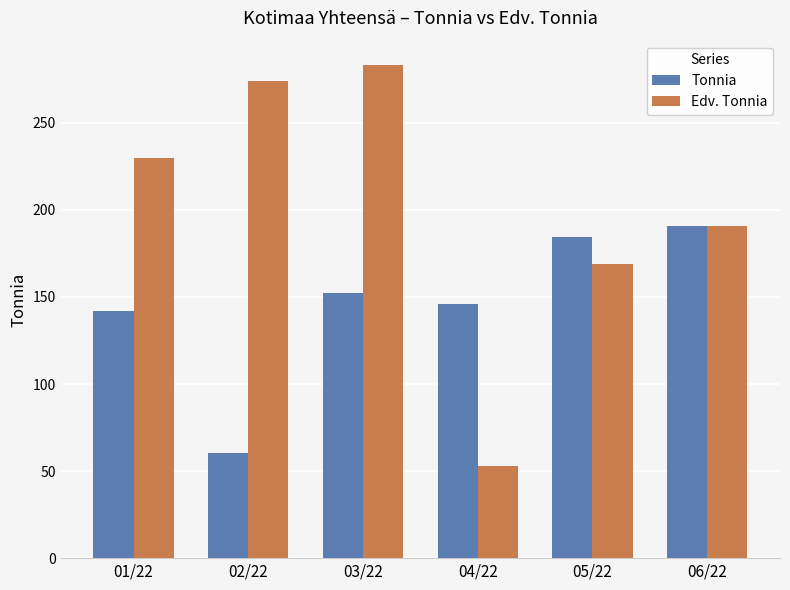

Where does the Tonnia series first go above 152?

03/22